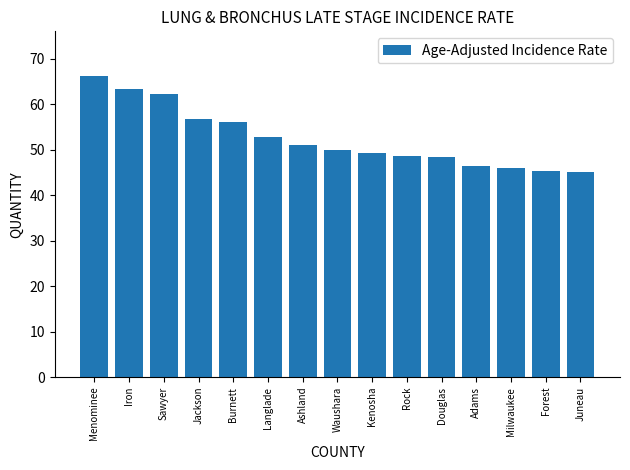

What is the sum of the values at Rock and Douglas?

96.8